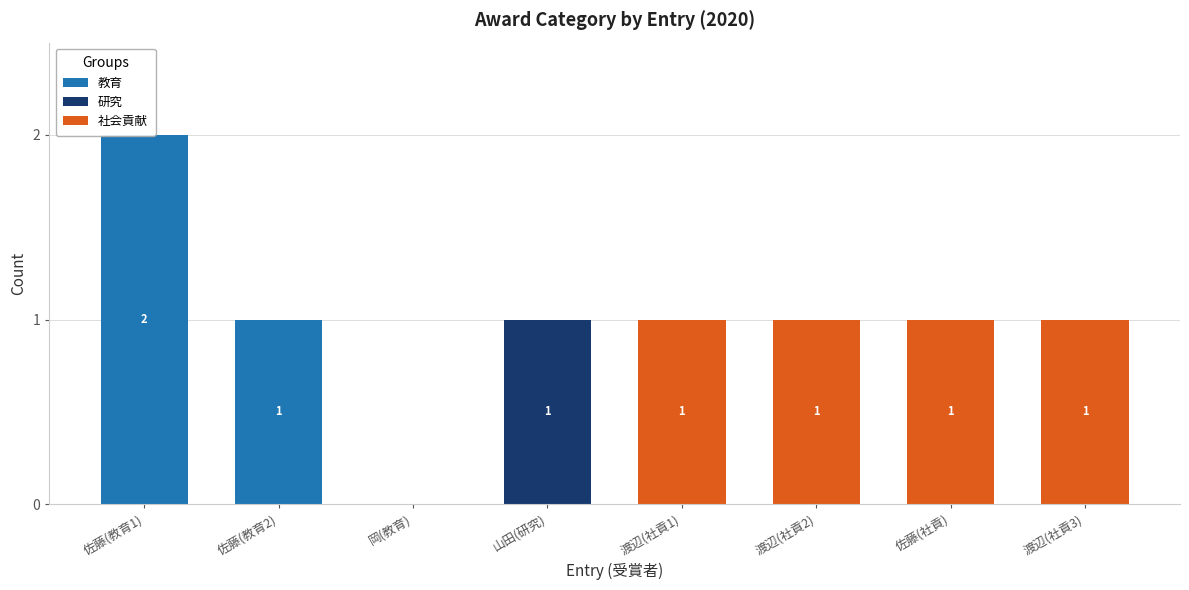

List the labels in order of 社会貢献 value, largest first.

渡辺(社貢1), 渡辺(社貢2), 佐藤(社貢), 渡辺(社貢3), 佐藤(教育1), 佐藤(教育2), 岡(教育), 山田(研究)